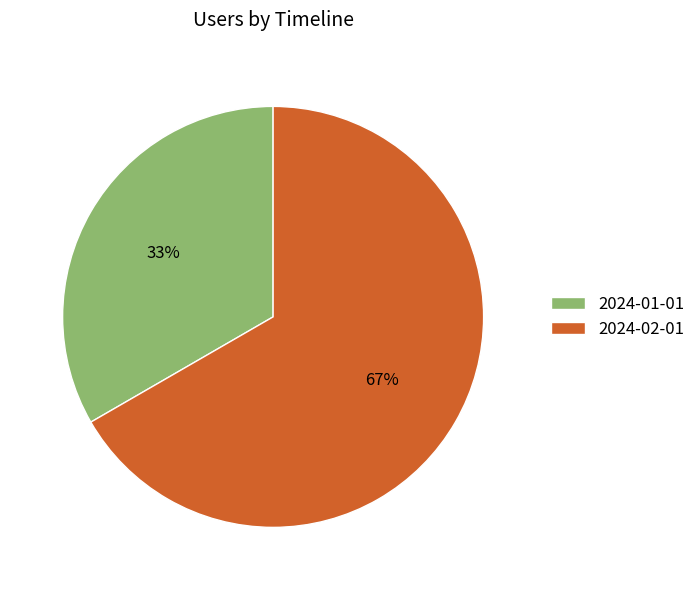

To the nearest percent, what is the average slice percentage?

50%